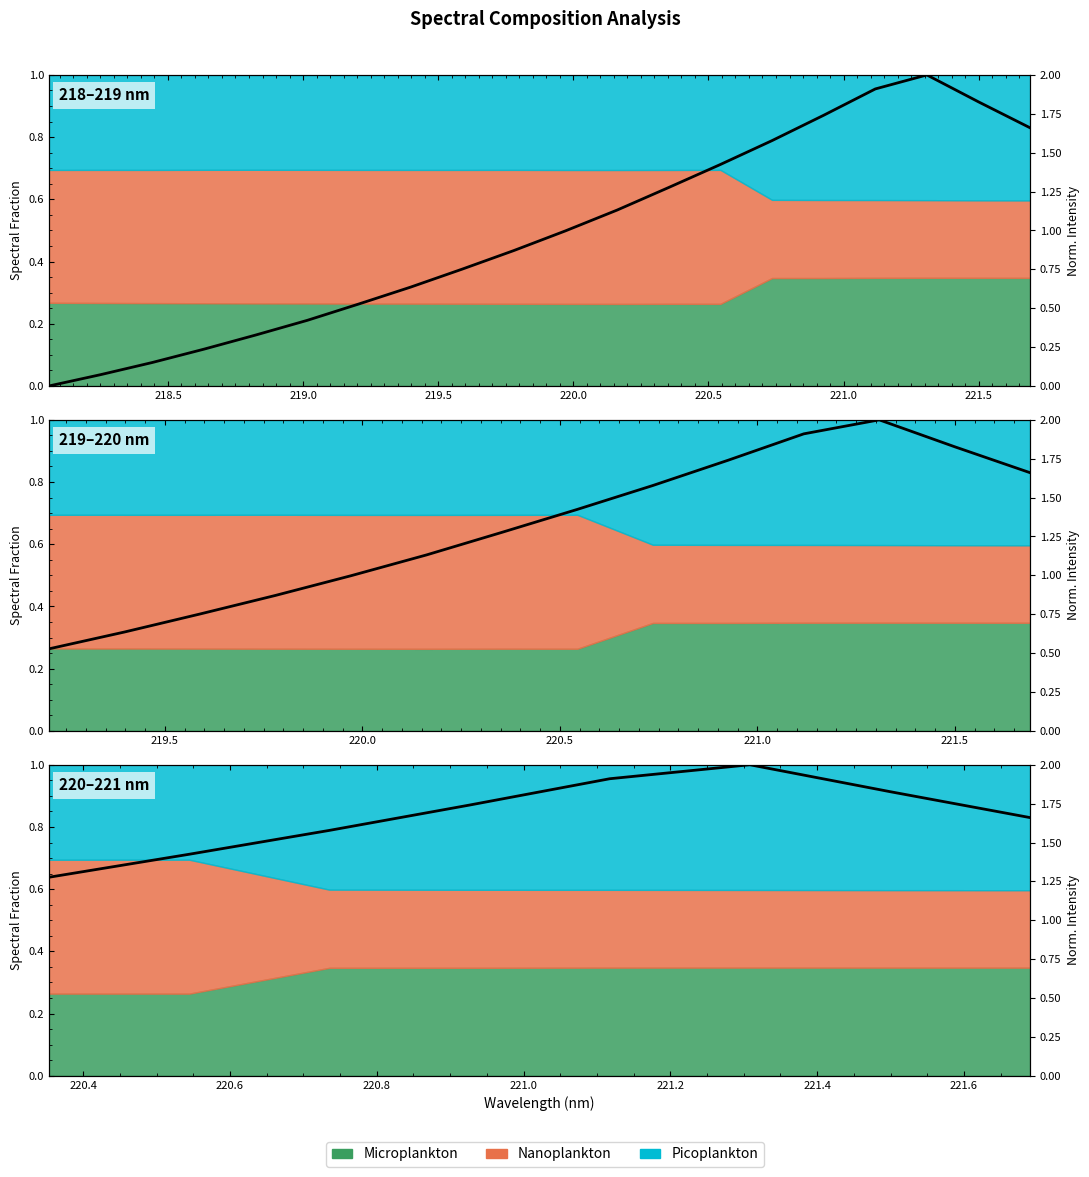

True or false: the data has more than 2 interior local peaks.

False